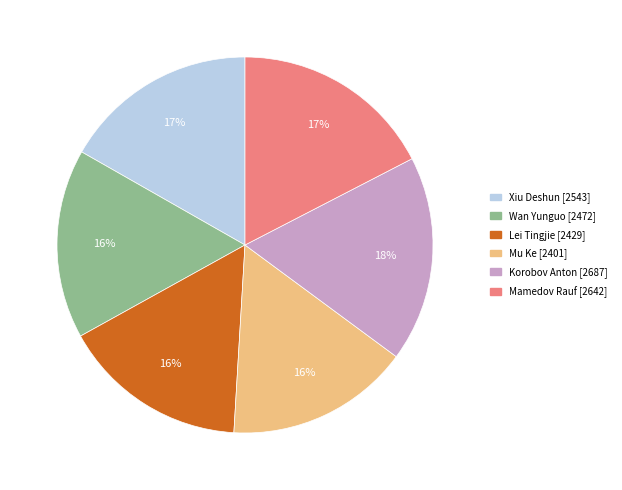

To the nearest percent, what is the difference between the largest and smallest slice percentages?

2%